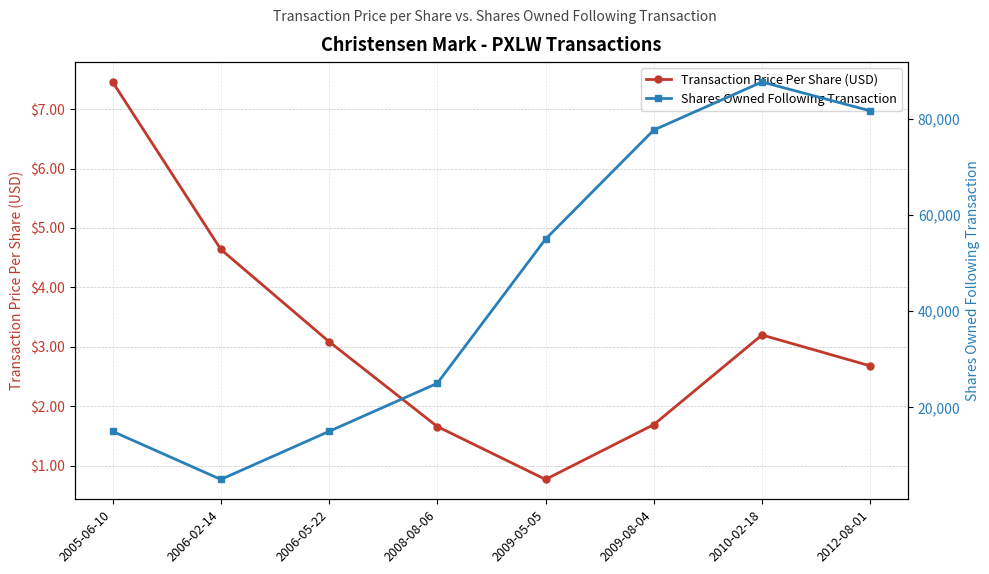

At which category does Transaction Price Per Share (USD) reach its first local valley?

2009-05-05